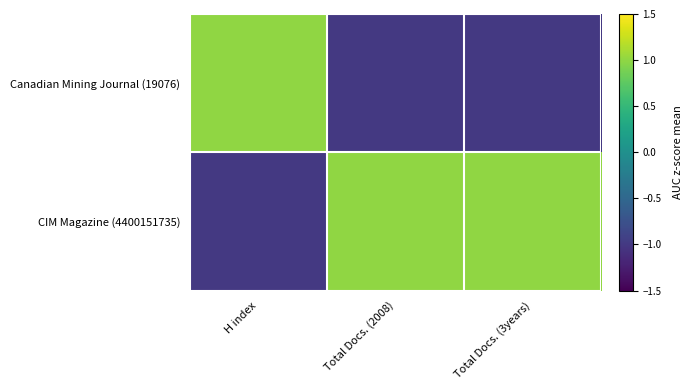

List the series in order of their overall mean, lowest first.

Canadian Mining Journal (19076), CIM Magazine (4400151735)